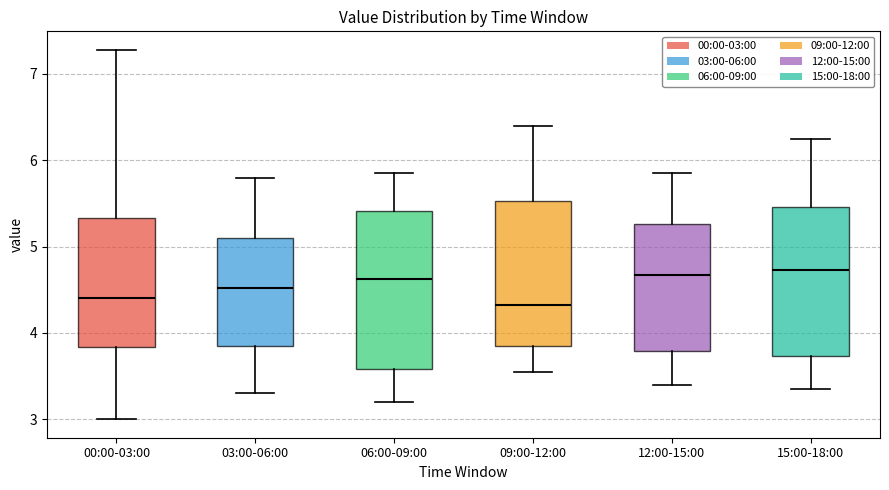

Reading left to right, read every box against the y-axis: the position of its median line, the range the box covers, and the ends of its whiskers. The values are not printed on the chart, so give them approximately, as read against the axis.

00:00-03:00: median 4.4, box 3.8 to 5.3, whiskers 3.0 to 7.3
03:00-06:00: median 4.5, box 3.9 to 5.1, whiskers 3.3 to 5.8
06:00-09:00: median 4.6, box 3.6 to 5.4, whiskers 3.2 to 5.9
09:00-12:00: median 4.3, box 3.9 to 5.5, whiskers 3.6 to 6.4
12:00-15:00: median 4.7, box 3.8 to 5.3, whiskers 3.4 to 5.9
15:00-18:00: median 4.7, box 3.7 to 5.5, whiskers 3.4 to 6.3